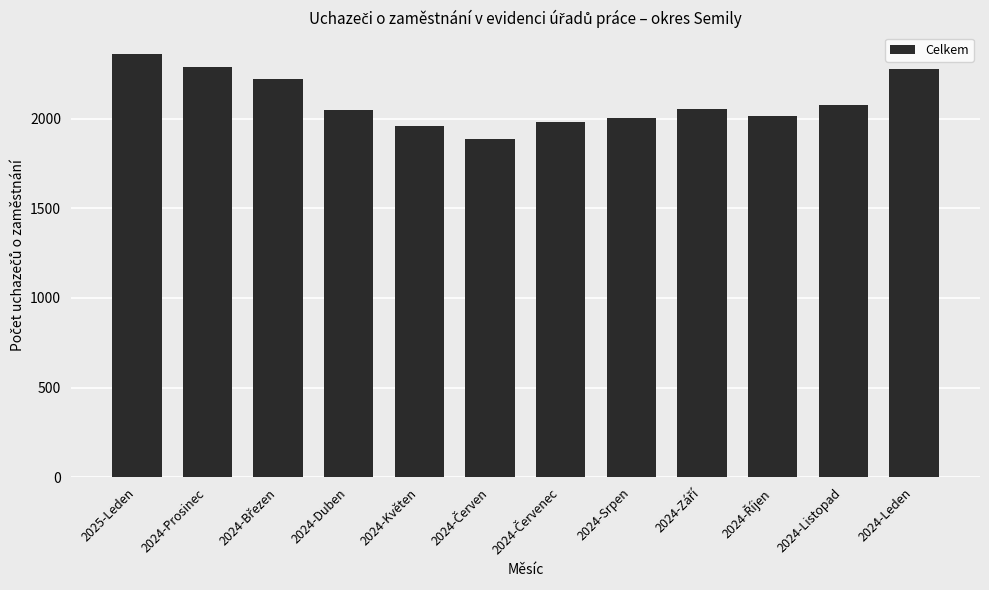

What is the sum of all values?

25183